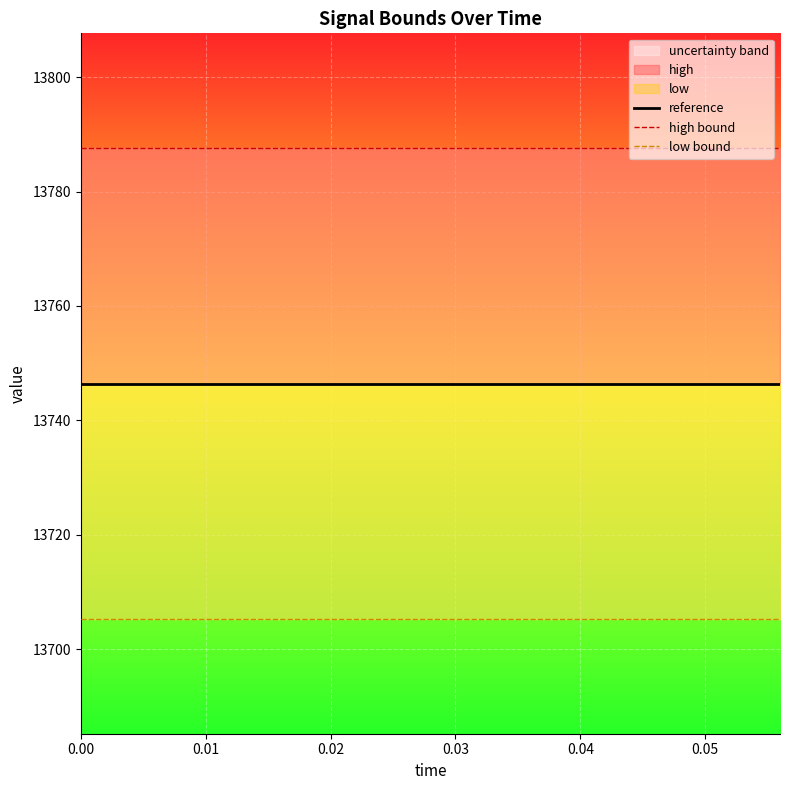

At how many categories does at least one series exceed 13744?

15